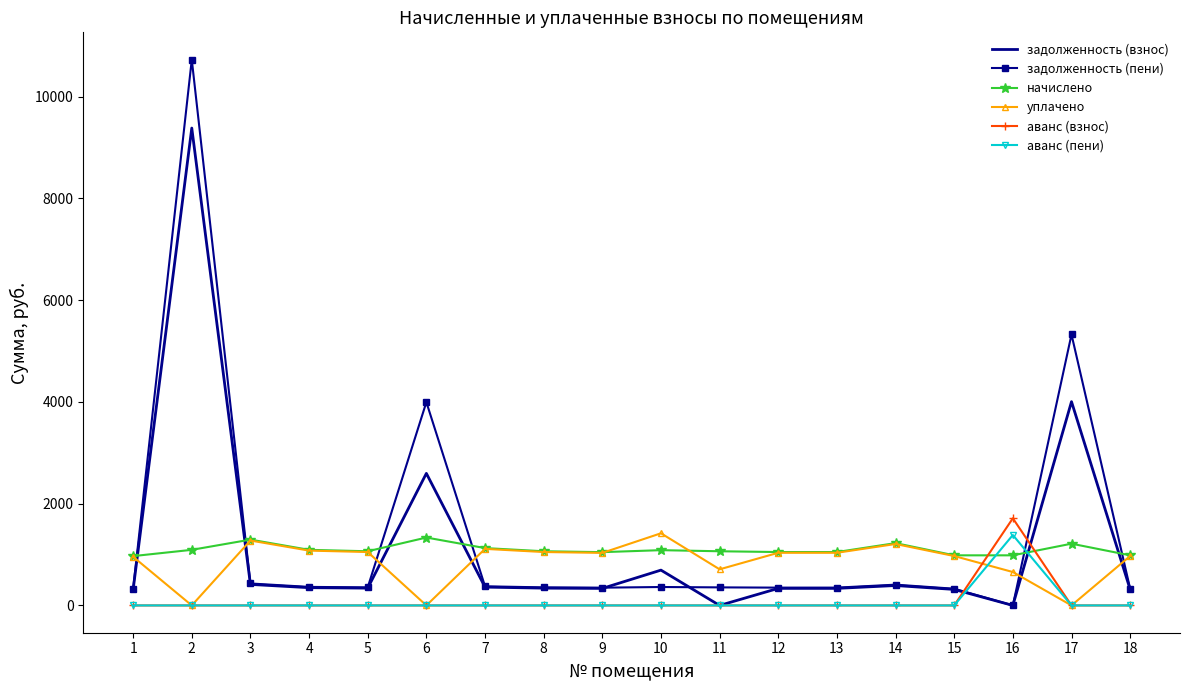

What is the spread (max minus min) of values at 1?

969.8